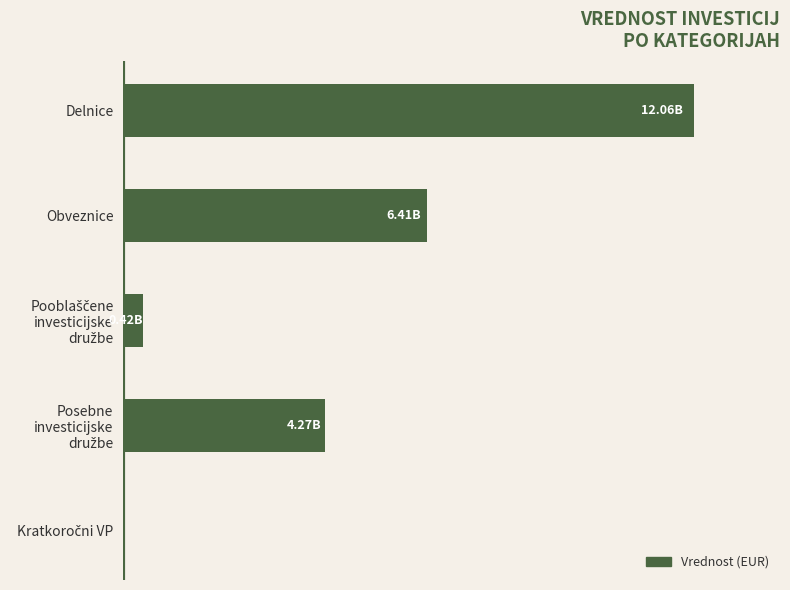

What is the difference between the maximum and minimum values?

12061787612.4